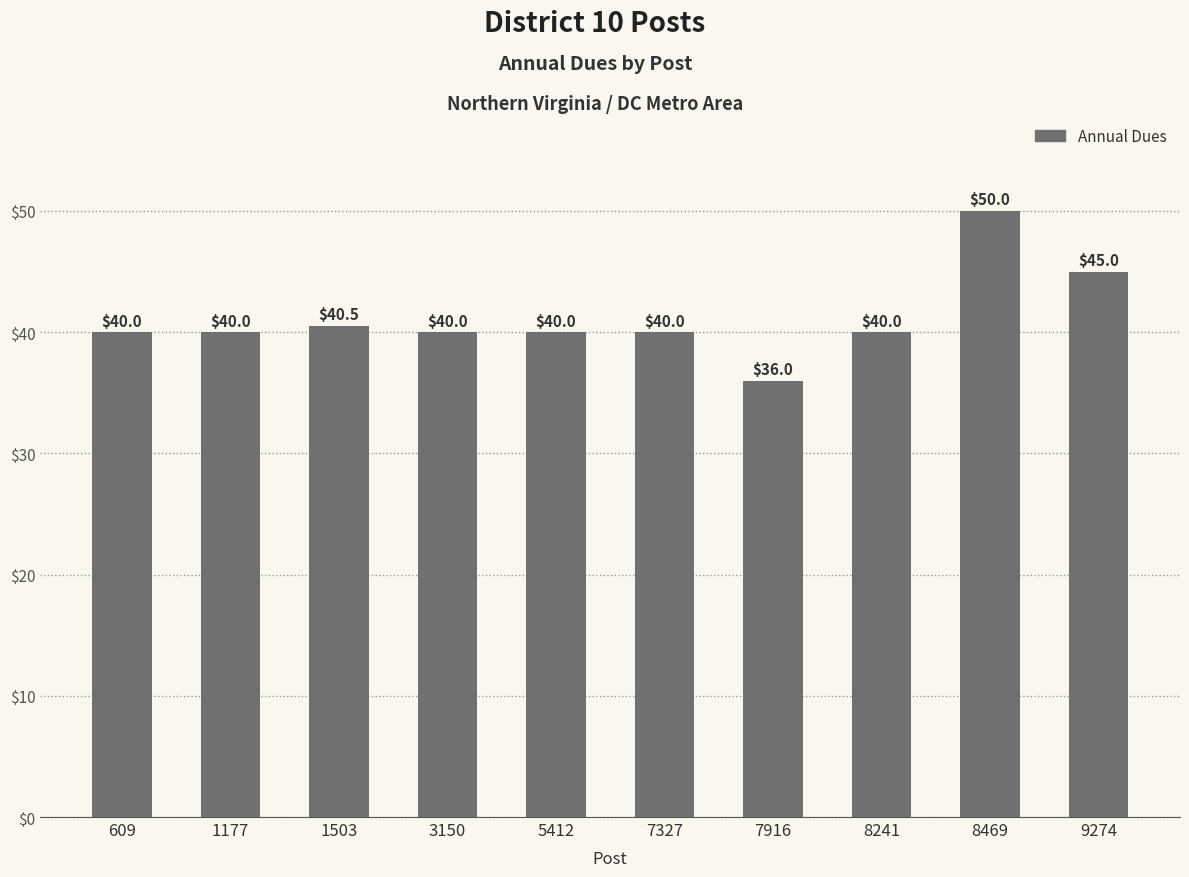

What is the value of the 2nd bar from the left?

40.0